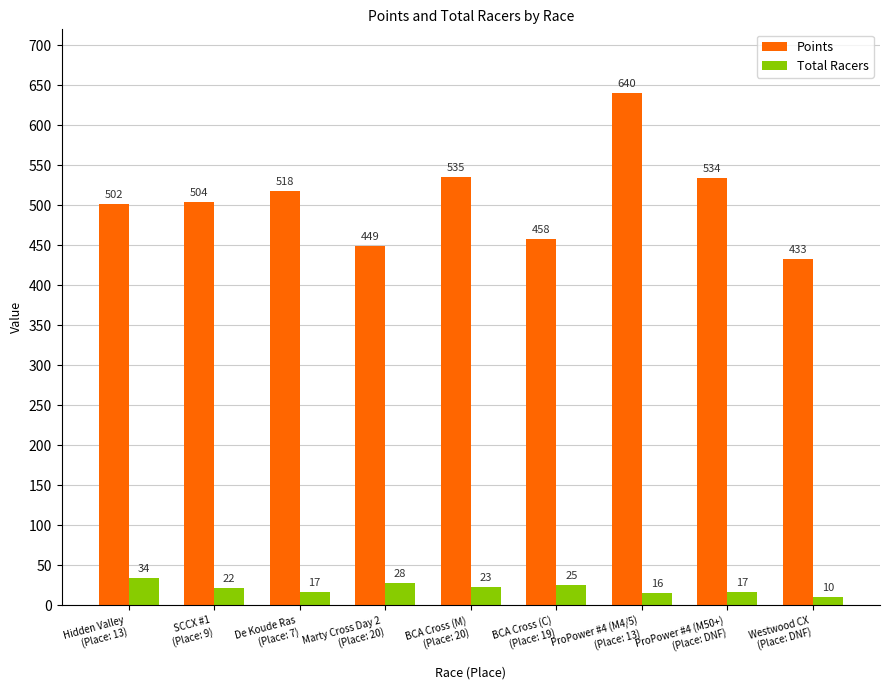

What is the difference between the Total Racers values at De Koude Ras
(Place: 7) and Westwood CX
(Place: DNF)?

7.0